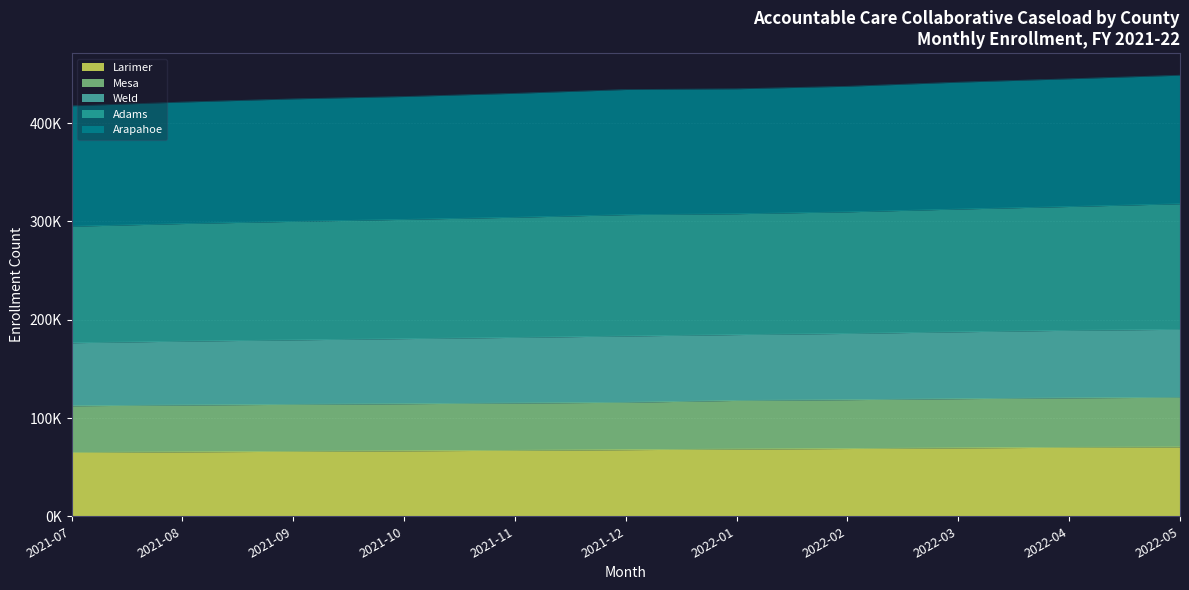

What are all the series names shown in the legend?

Larimer, Mesa, Weld, Adams, Arapahoe